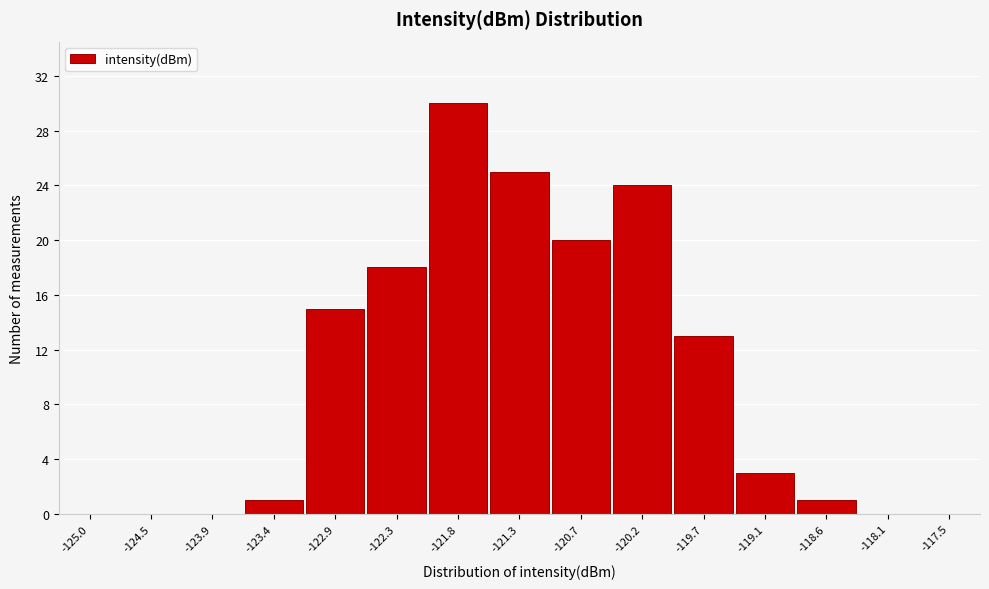

Reading left to right, list all the values displayed in this chart.

-125.0=0	-124.5=0	-123.9=0	-123.4=1	-122.9=15	-122.3=18	-121.8=30	-121.3=25	-120.7=20	-120.2=24	-119.7=13	-119.1=3	-118.6=1	-118.1=0	-117.5=0